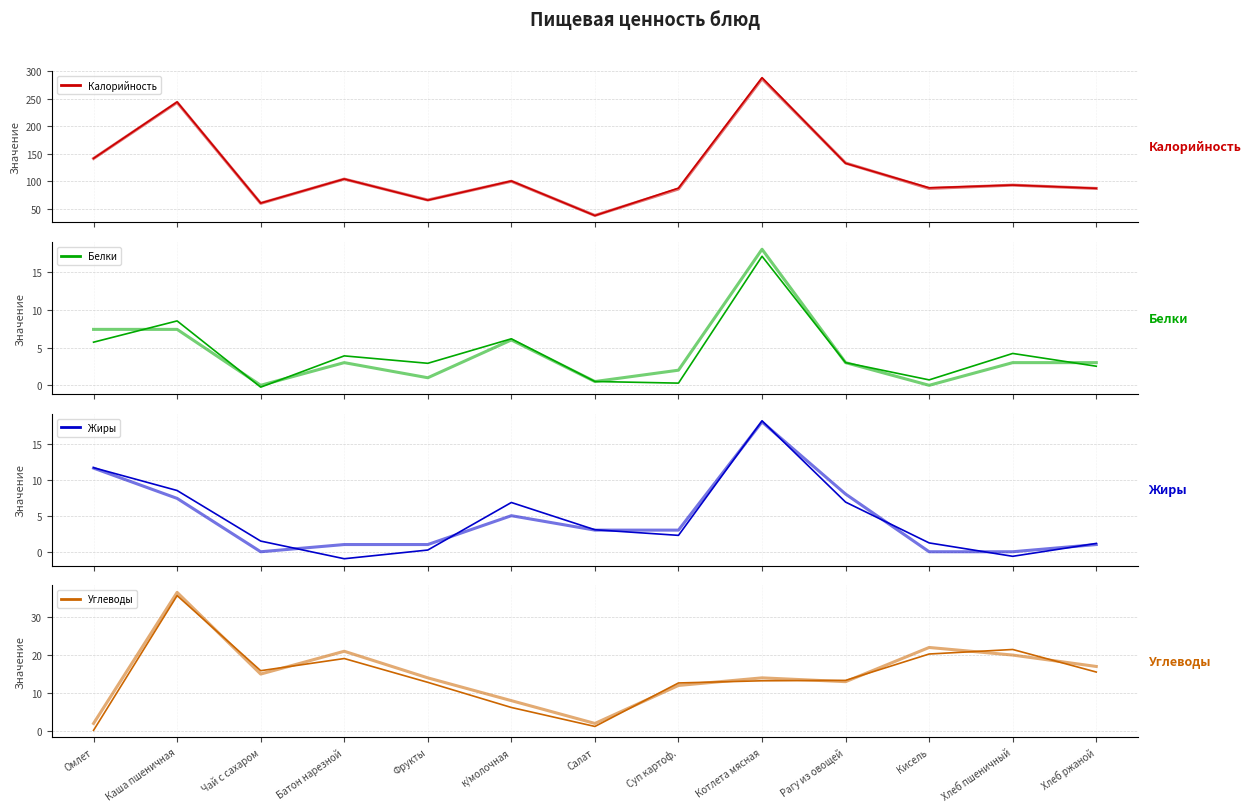

How many positive values does the Жиры series have?

10